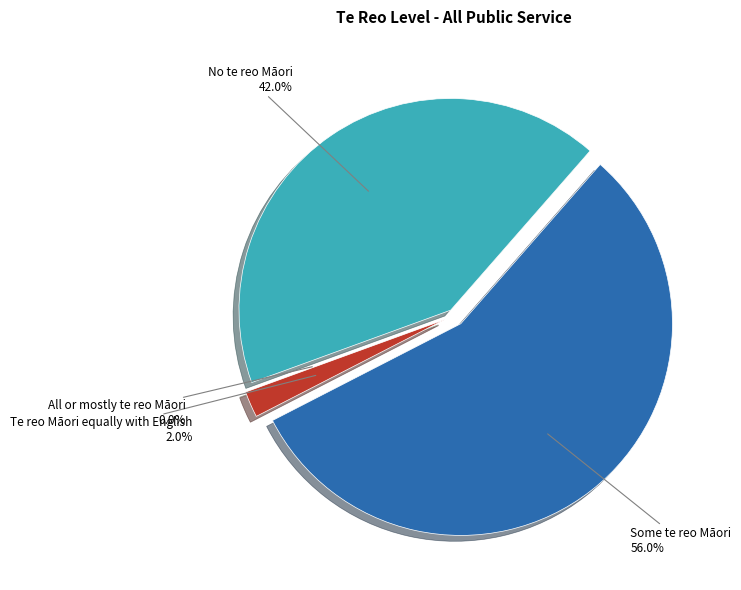

Does Some te reo Māori account for over 50% of the chart?

Yes